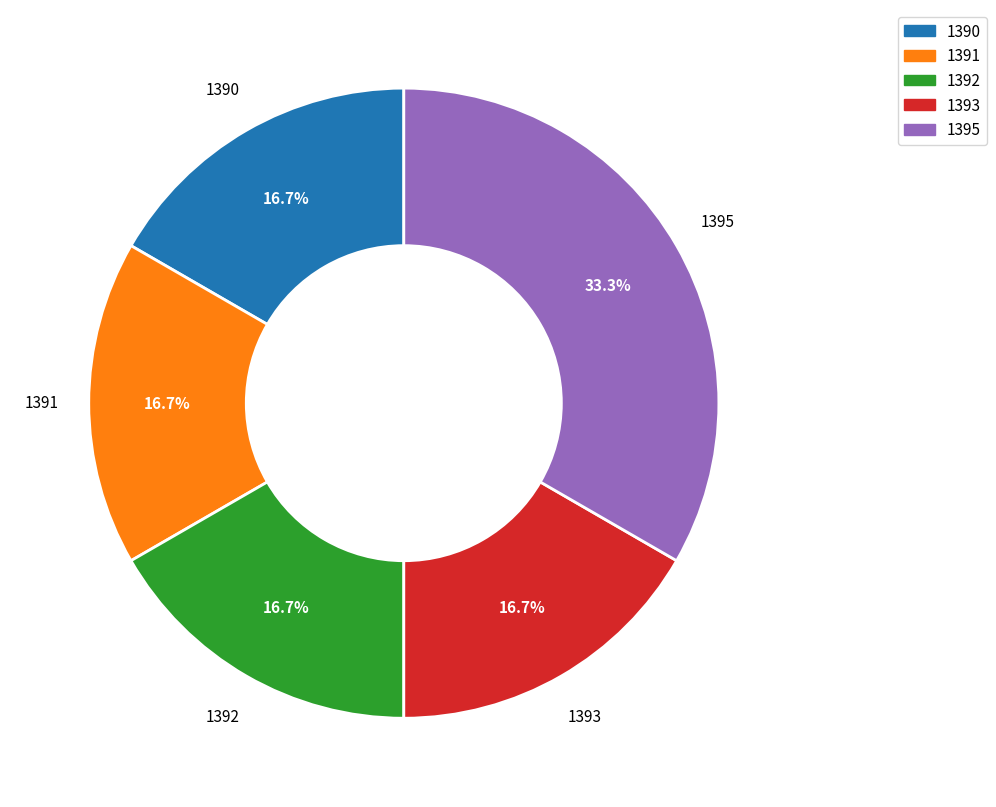

What is the ratio of the value at 1390 to the value at 1393?

1.0